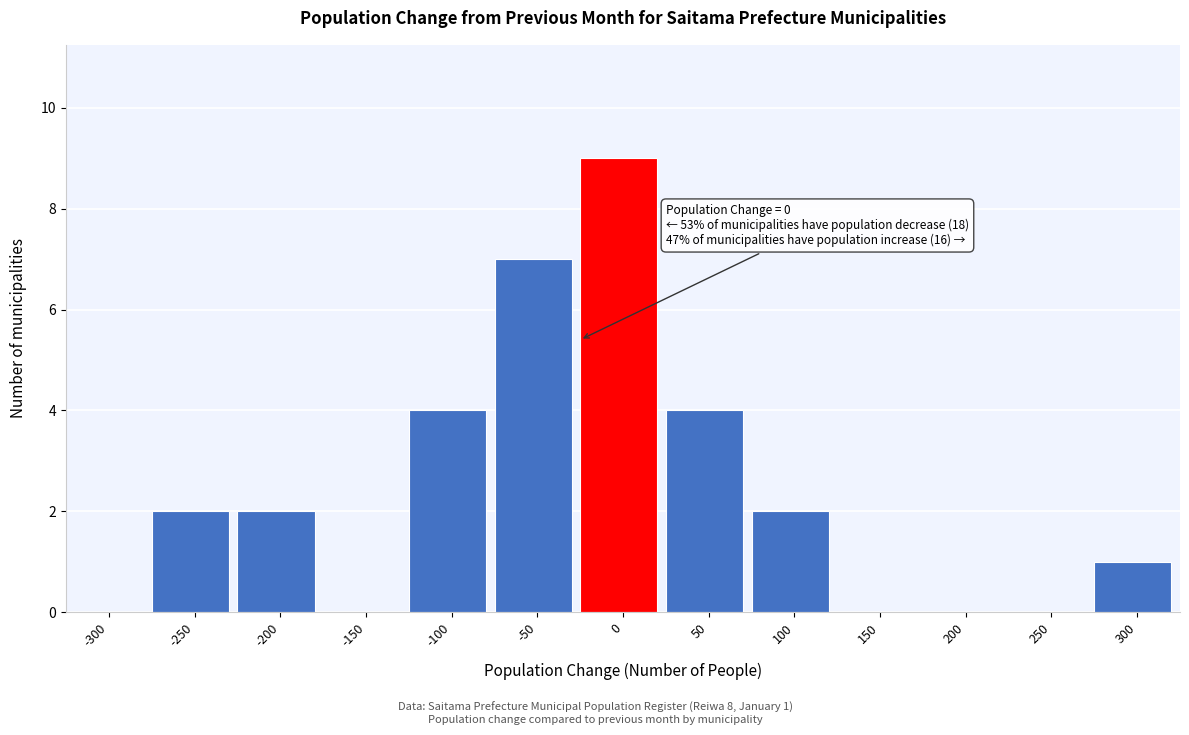

Reading right to left, list all the values displayed in this chart.

300=1	250=0	200=0	150=0	100=2	50=4	0=9	-50=7	-100=4	-150=0	-200=2	-250=2	-300=0